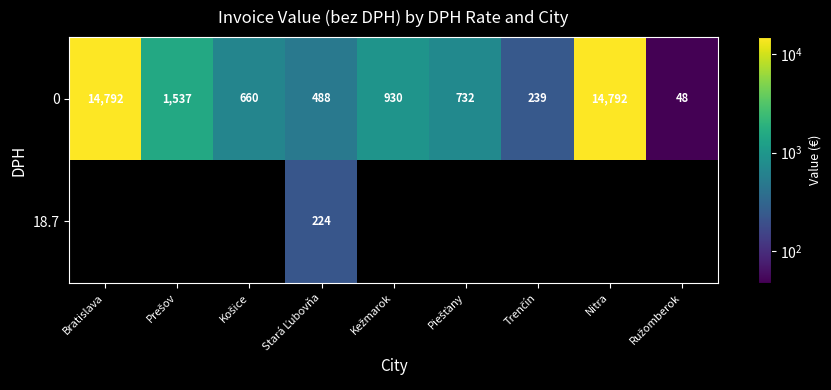

How many data points does each series have?

9